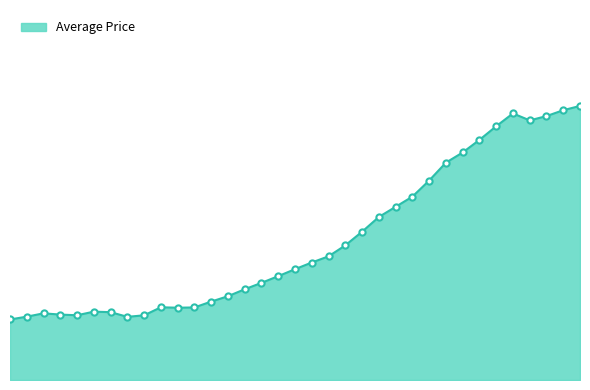

Does the chart have visible grid lines?

No